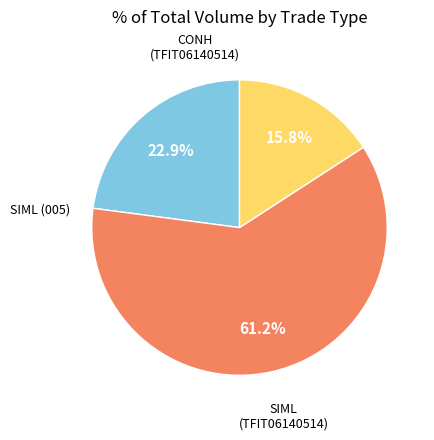

Is there any slice that represents more than half of the pie?

Yes